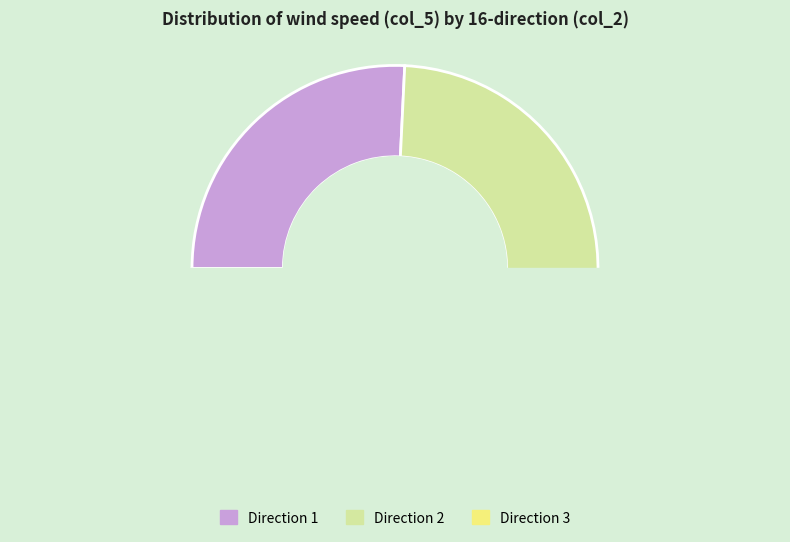

Does 9 represent more than half of the total?

No